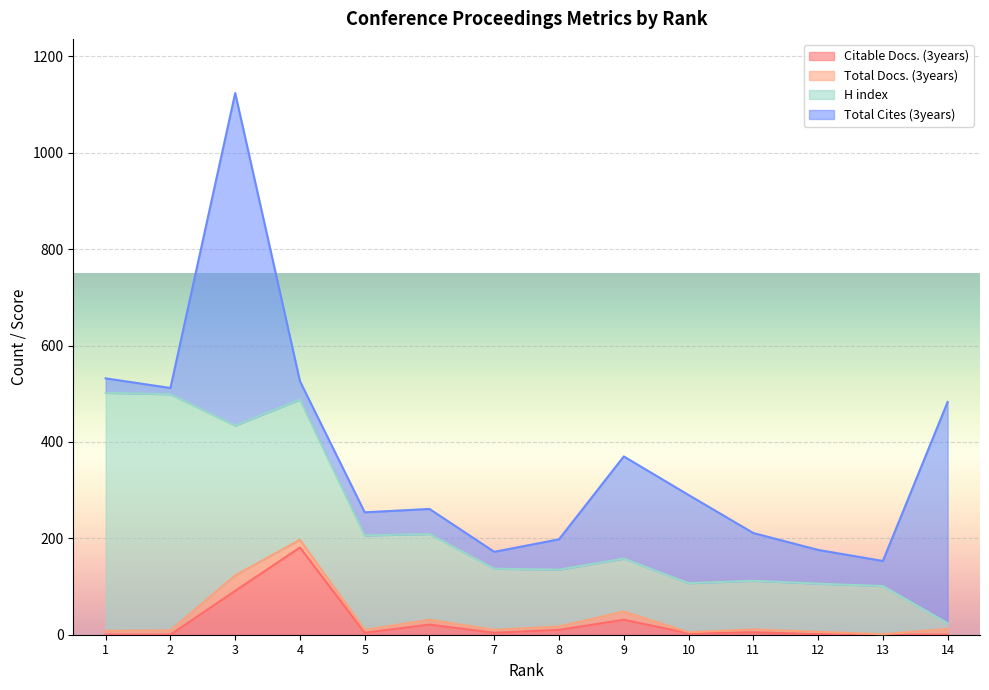

What value does the Total Cites (3years) series have at 12, to the nearest 10?

70